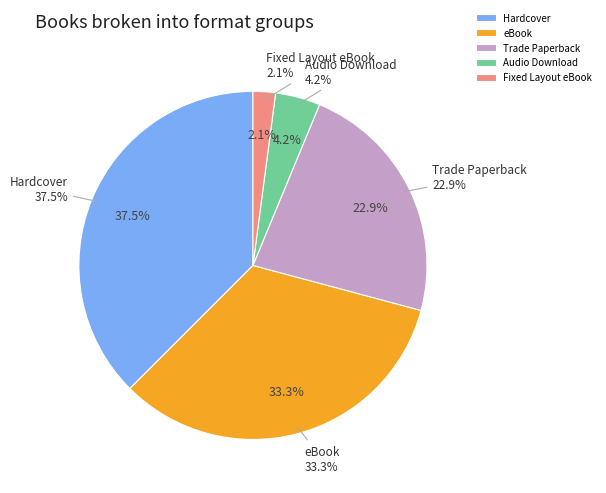

True or false: eBook accounts for 33% of the total.

True